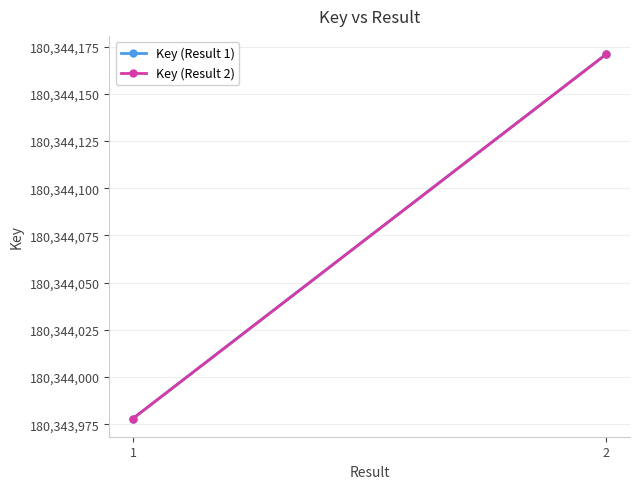

Is this an area chart (filled region under the line)?

No